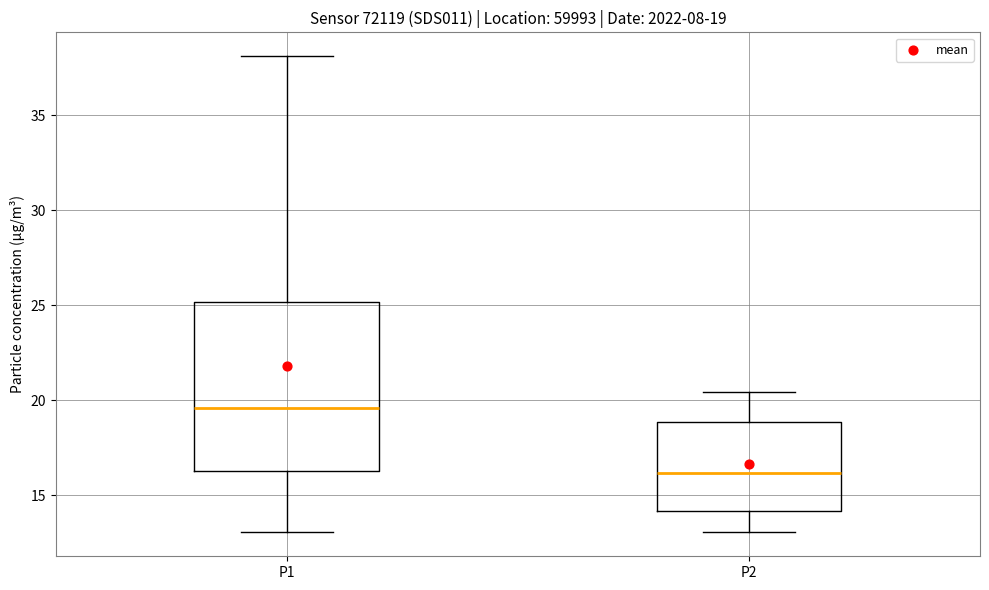

Which box has the highest median line?

P1